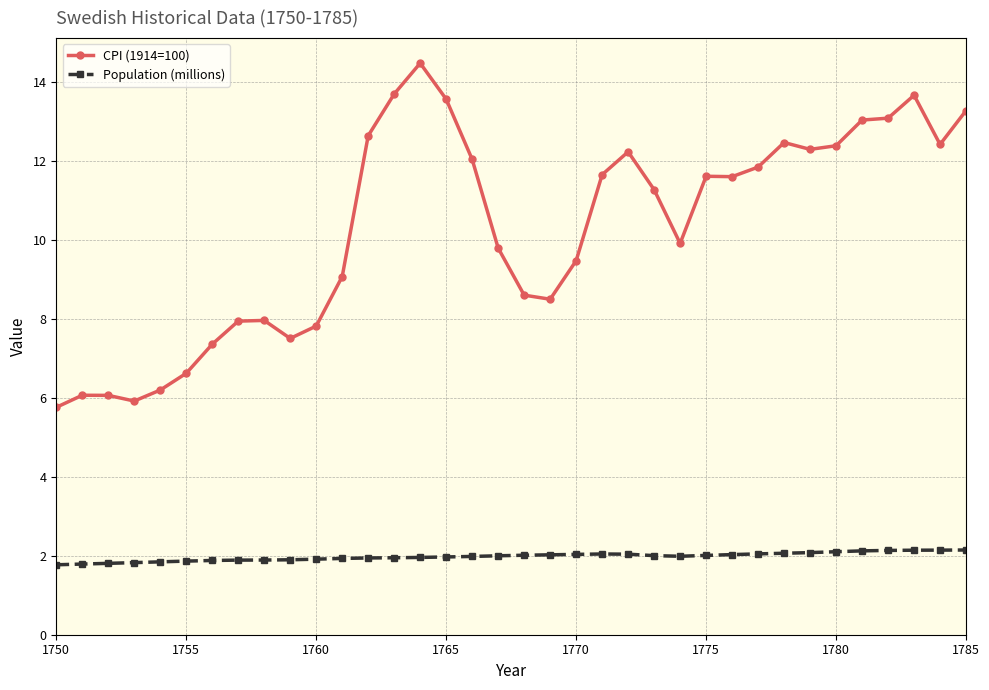

What are all the series names shown in the legend?

CPI (1914=100), Population (millions)